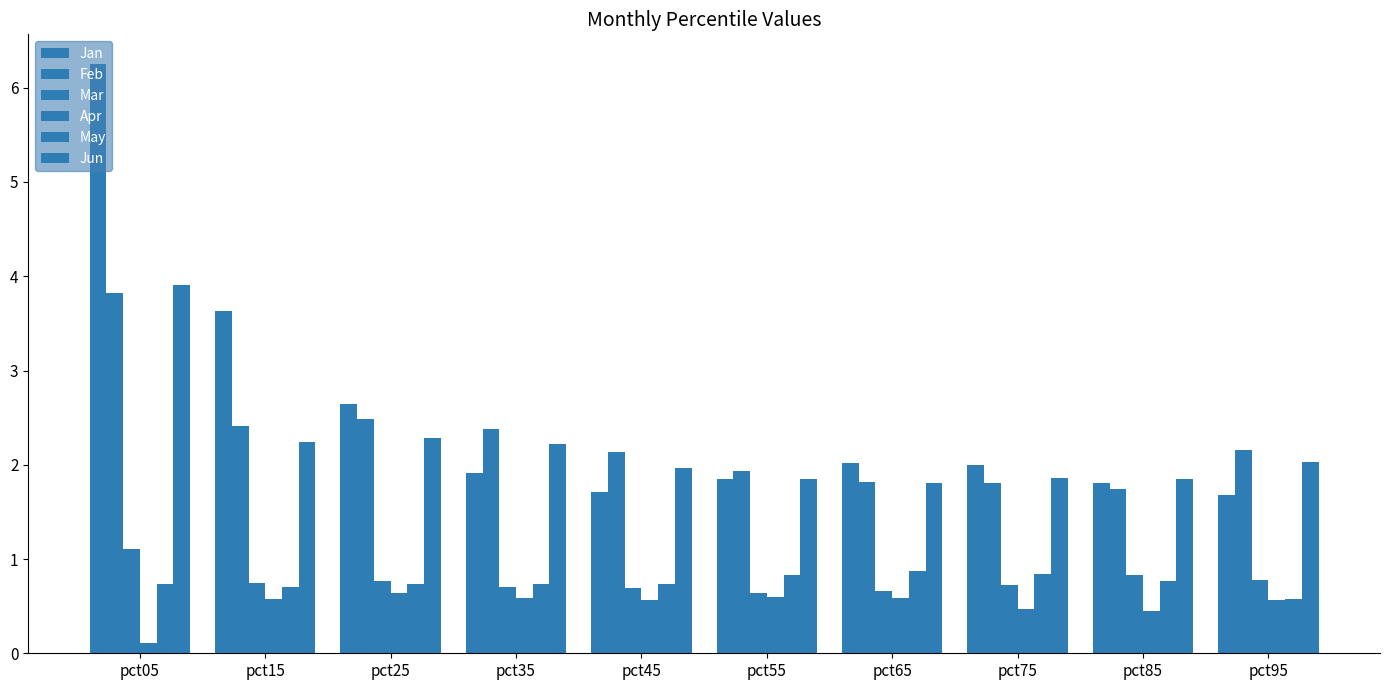

How many values in the Jun series exceed 2?

5